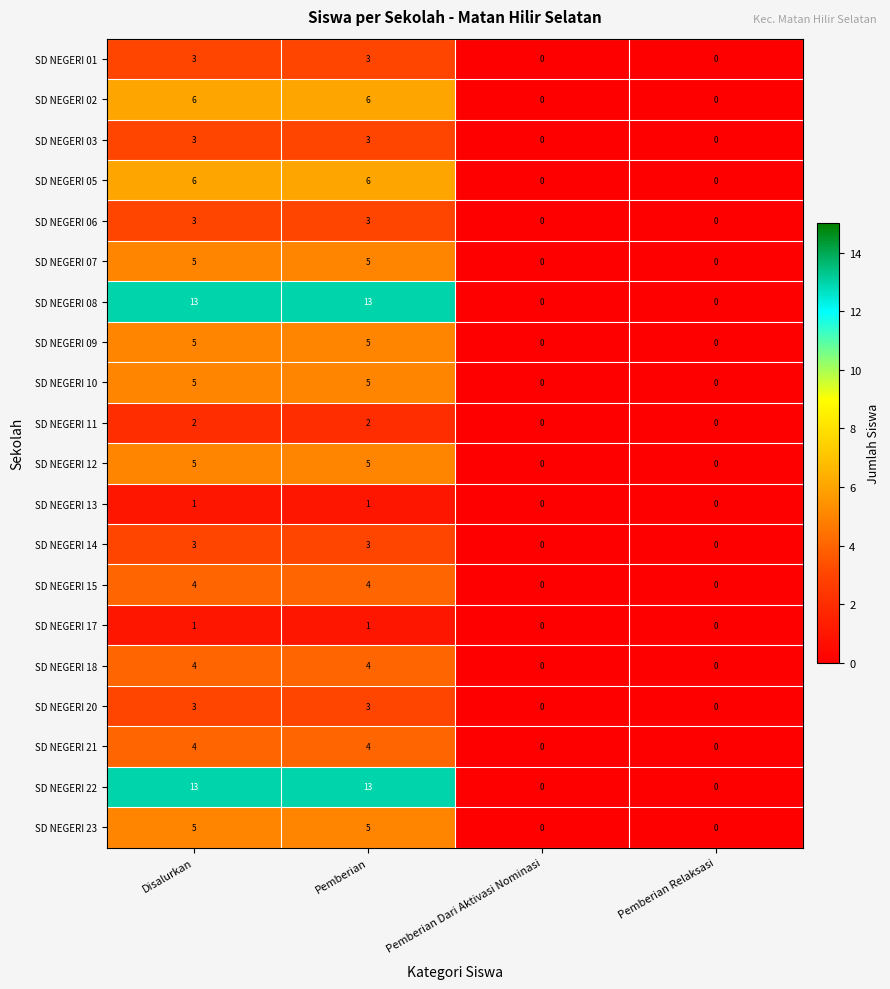

How many SD NEGERI 20 values are between 0 and 3?

4